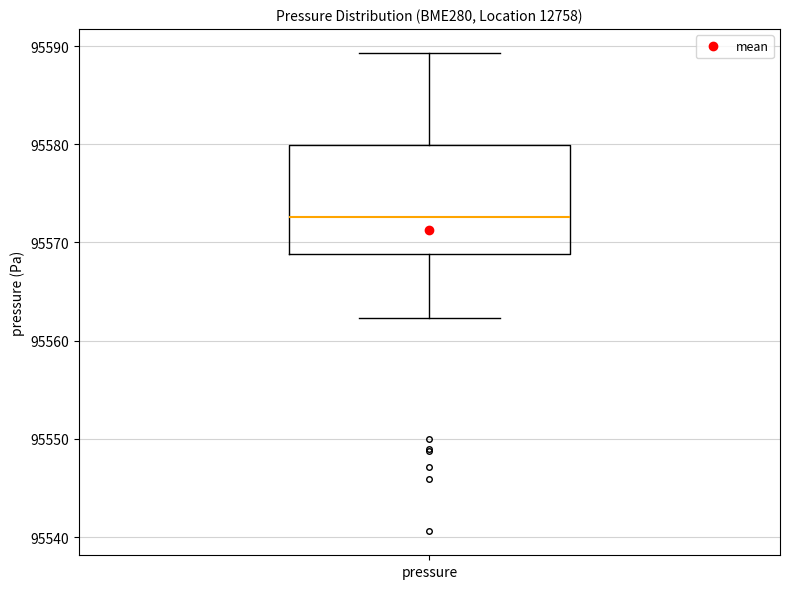

Where is the upper edge of the box for pressure on the y-axis? The values are not printed on the chart, so give them approximately, as read against the axis.

95580